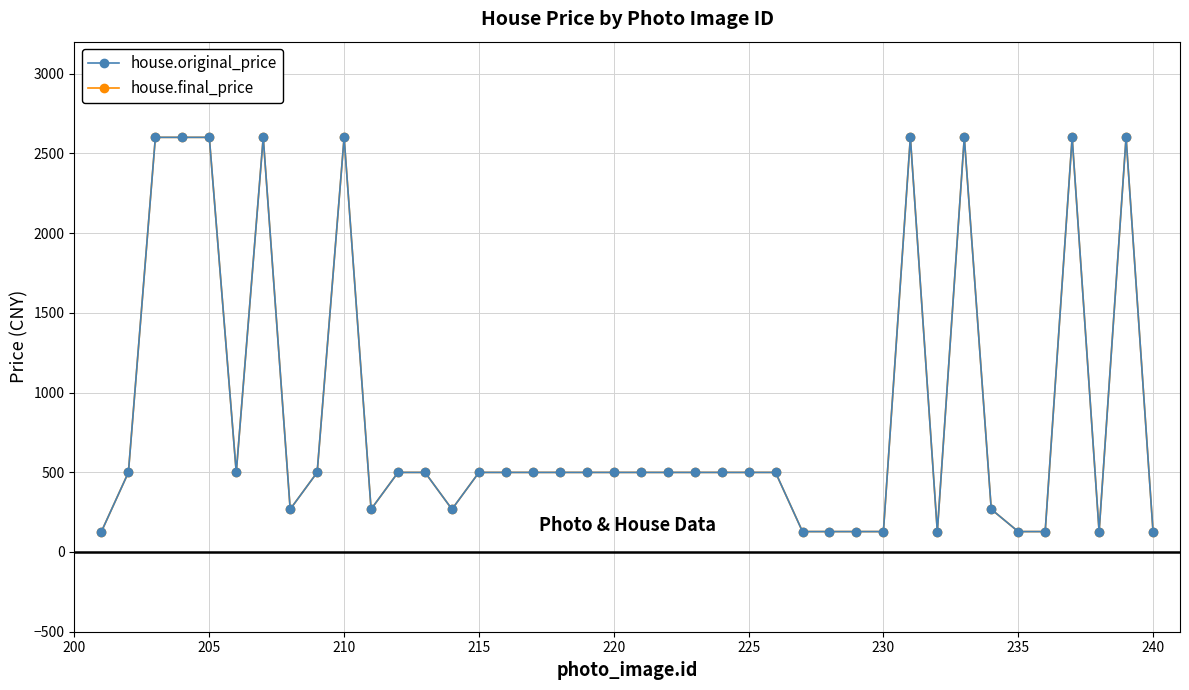

What is the minimum value shown in the chart?

128